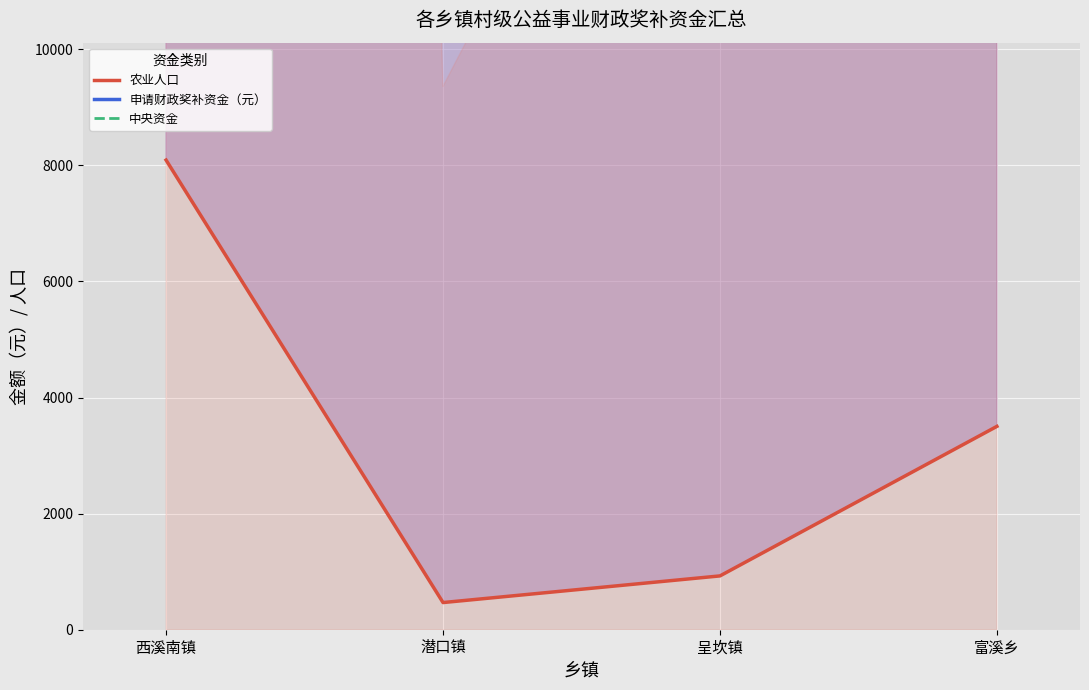

What are all the series names shown in the legend?

农业人口, 申请财政奖补资金（元）, 中央资金